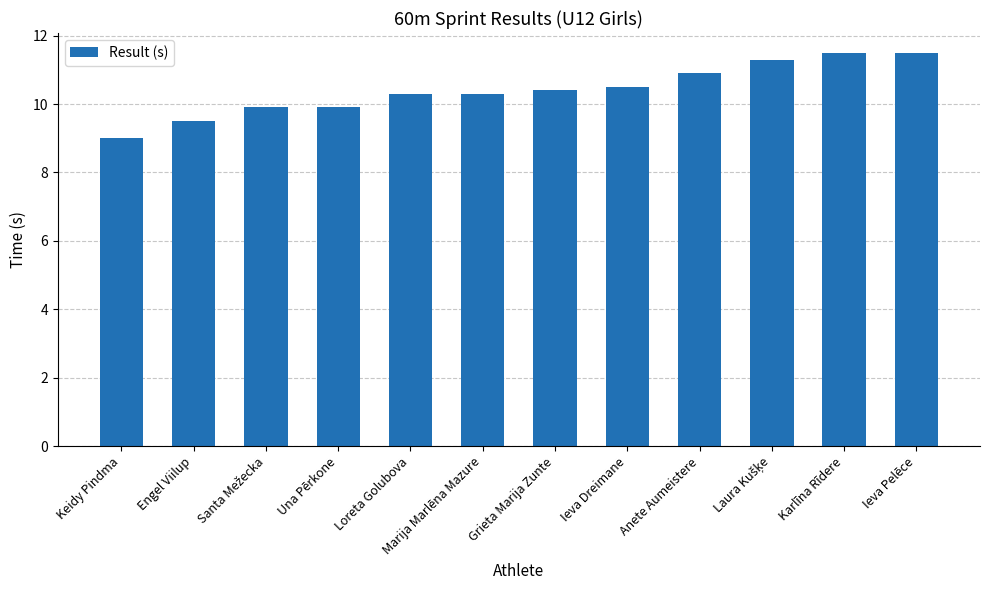

Is it true that the value at Keidy Pindma is 9.0?

True